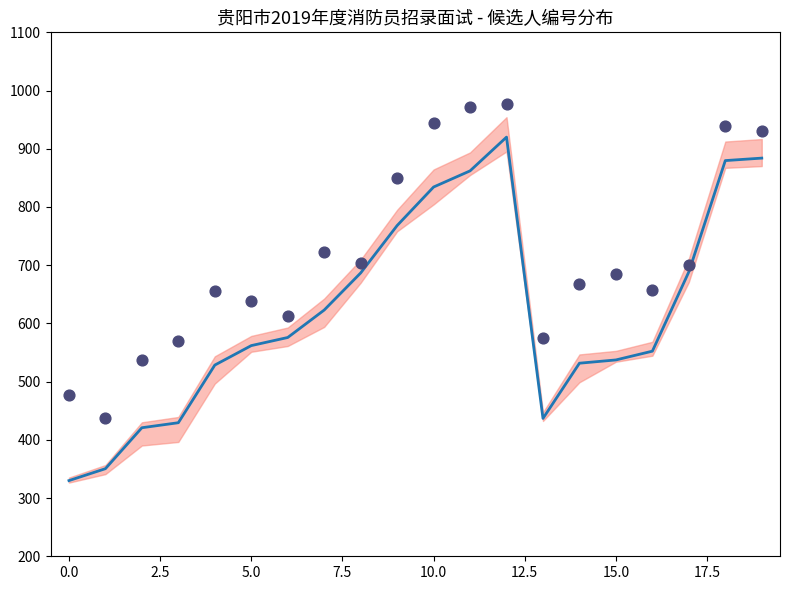

Which series contains the lowest Y value?

mean